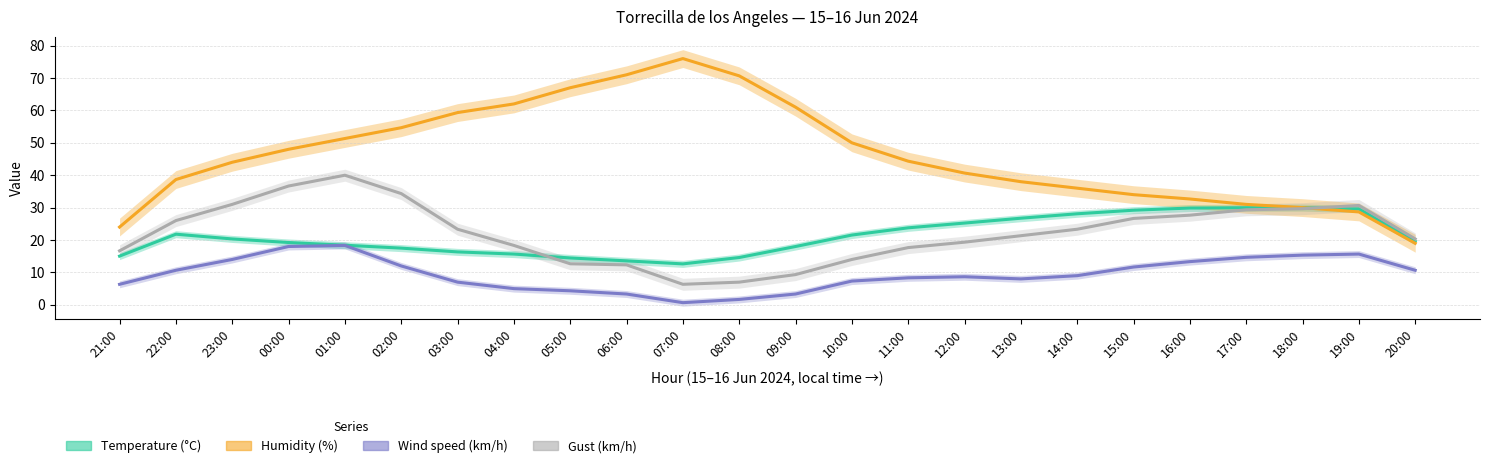

At which category is the sum across all series the highest?

01:00